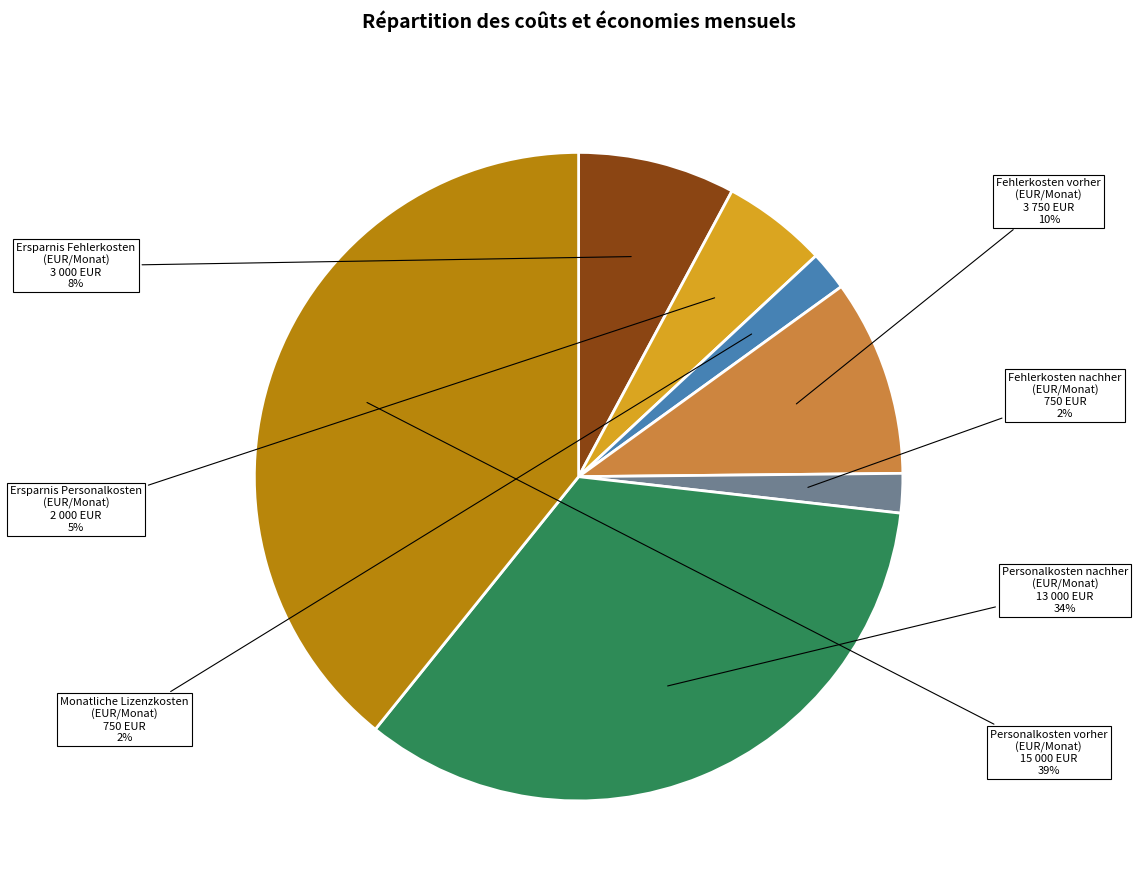

Is there any slice that represents more than half of the pie?

No